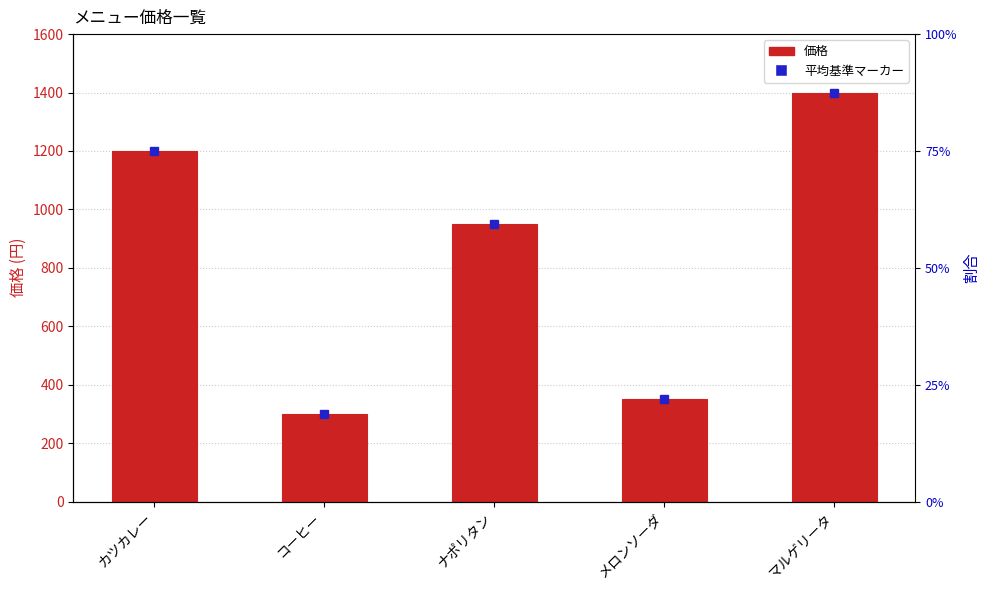

List the labels in order of value, smallest first.

コーヒー, メロンソーダ, ナポリタン, カツカレー, マルゲリータ